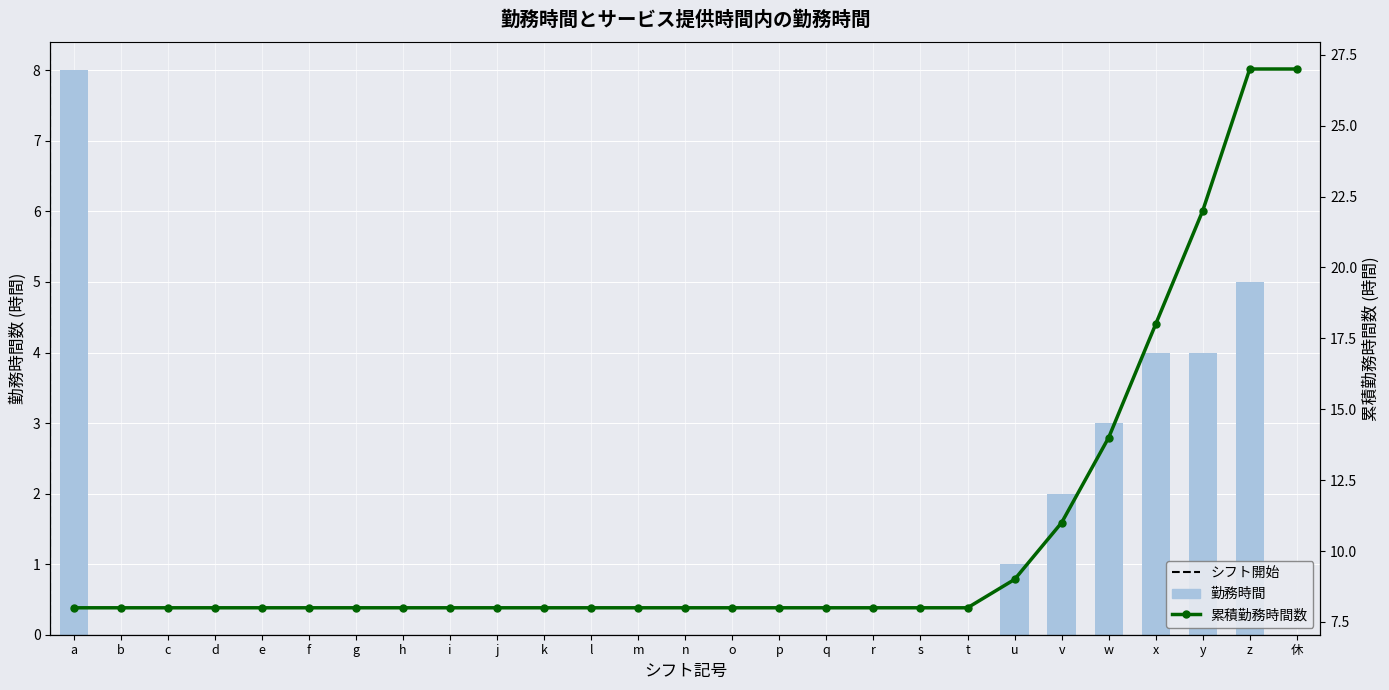

What is the approximate value of 累積勤務時間数 at i?

8